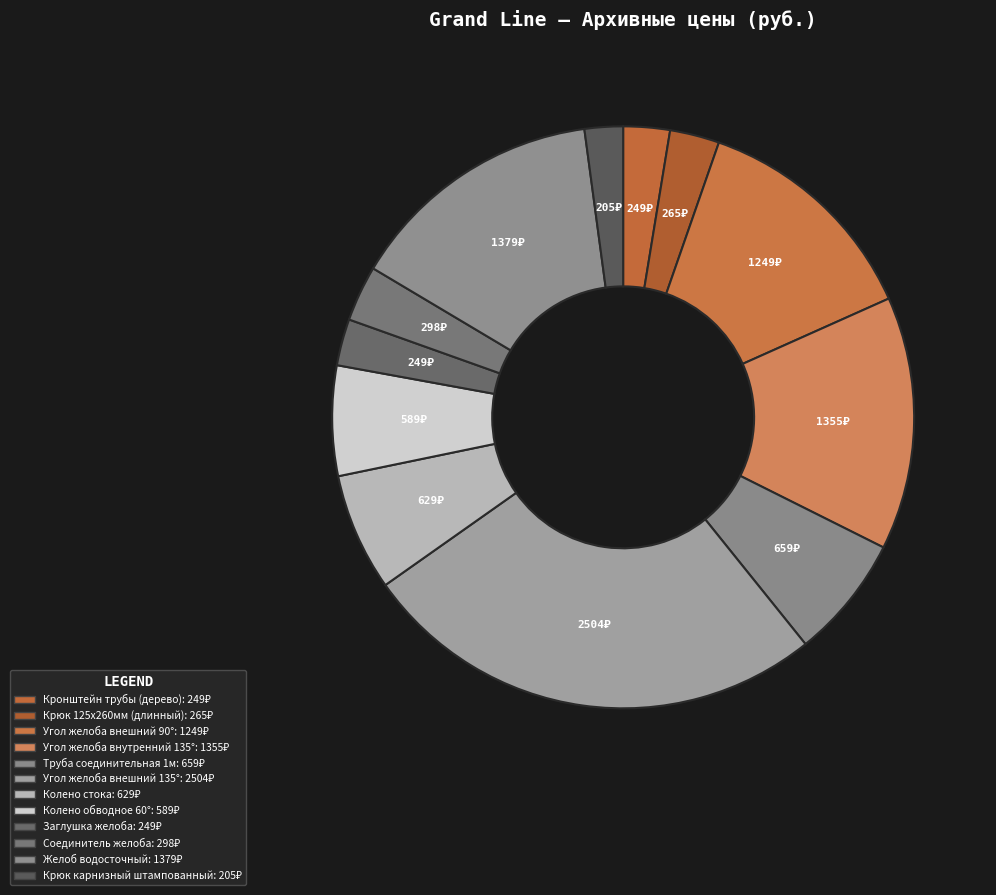

Combined, what portion of the pie is Желоб водосточный and Колено обводное 60°?

20.4%